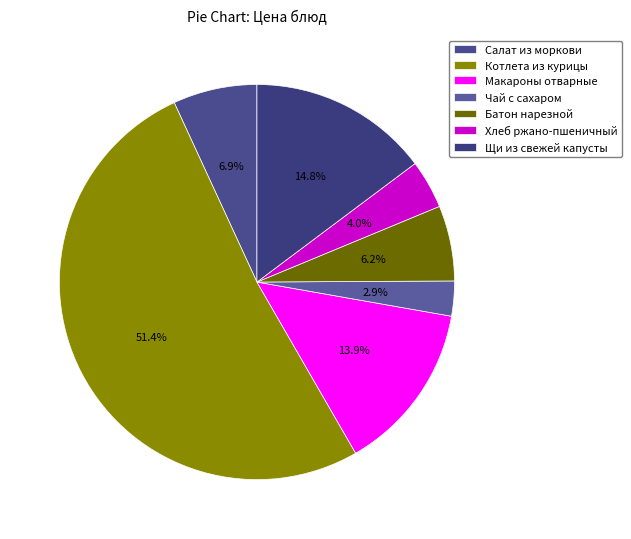

To the nearest percent, what is the difference between the largest and smallest slice percentages?

49%